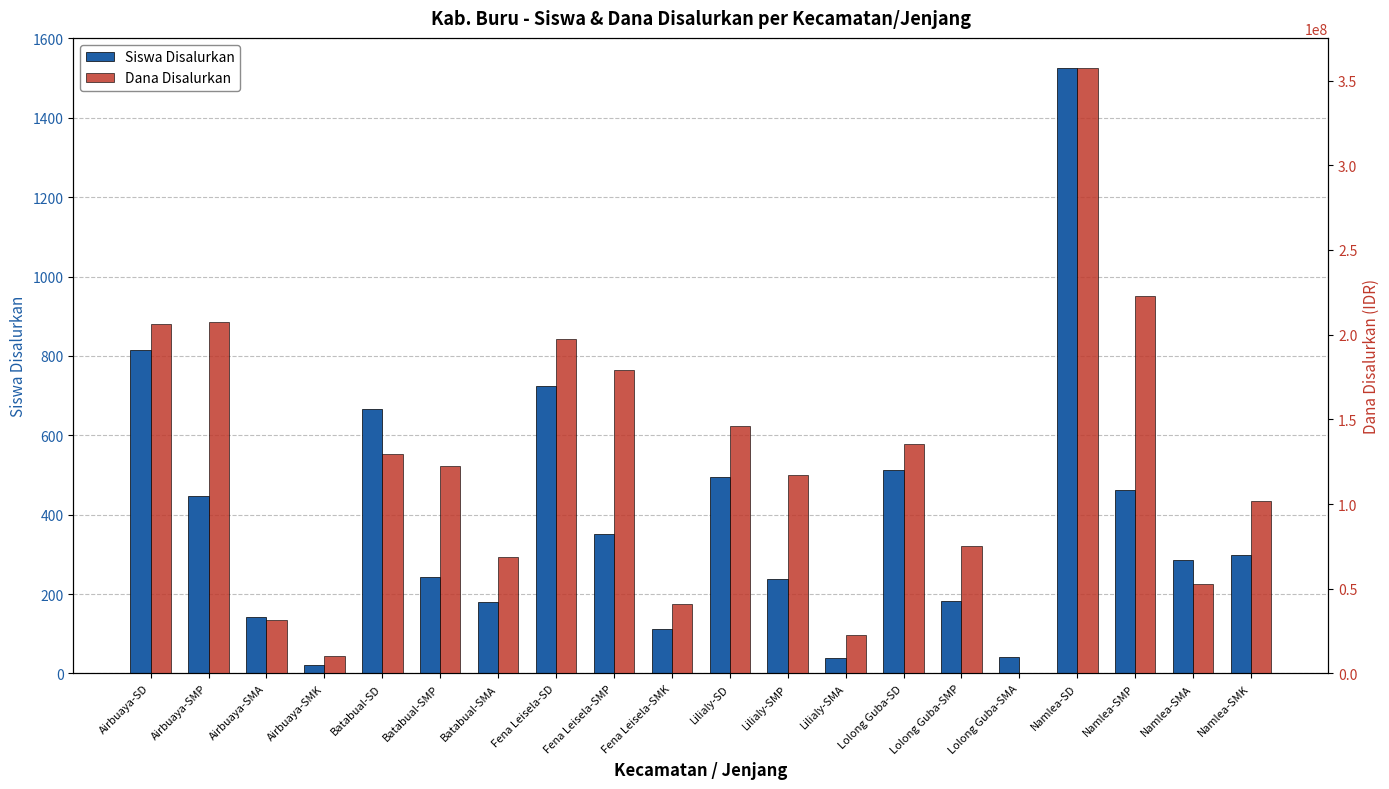

How many bars are there in total?

40